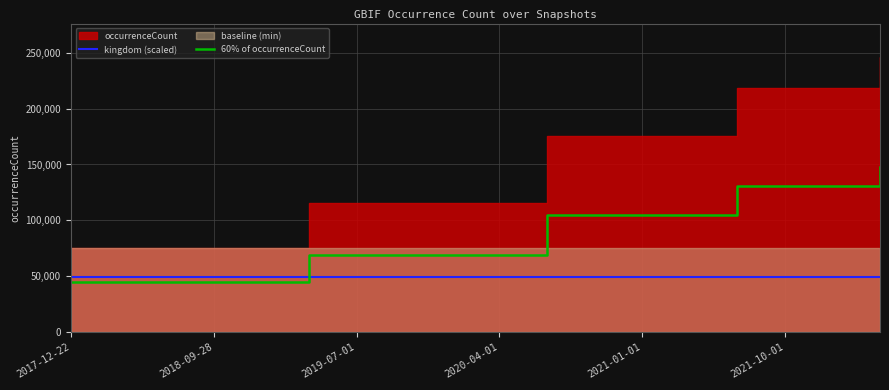

How many intersections are there between 60% of occurrenceCount and kingdom (scaled)?

1